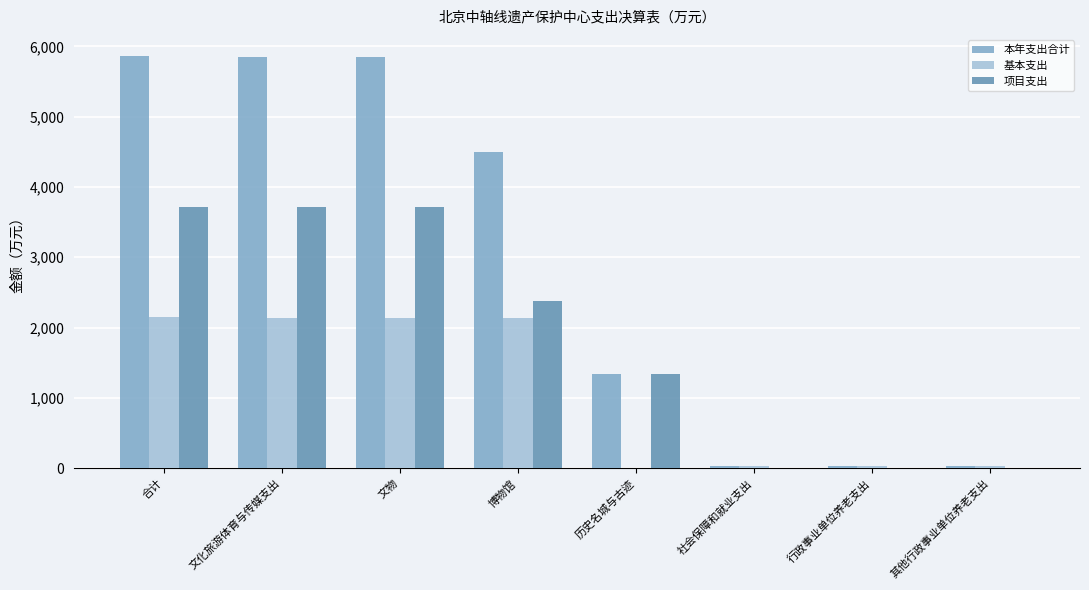

Read the 基本支出 value at 合计.

2156.5